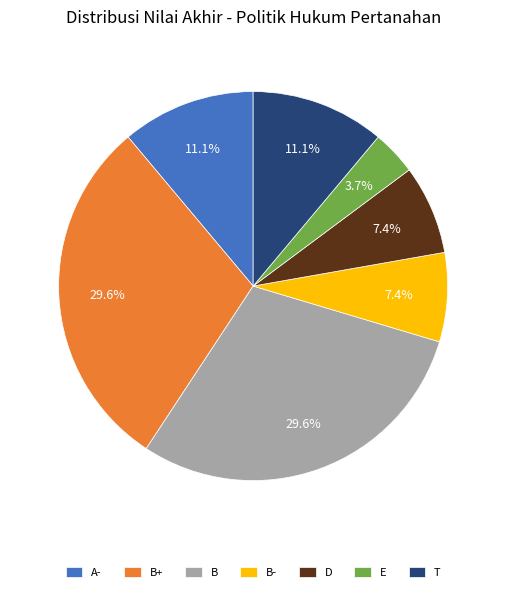

How much of the chart is everything except A-?

88.9%